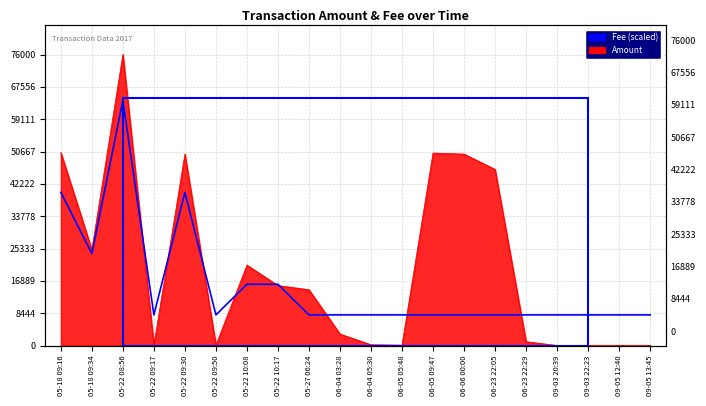

Where is the data nearest to the value 36000?

05-18 09:16